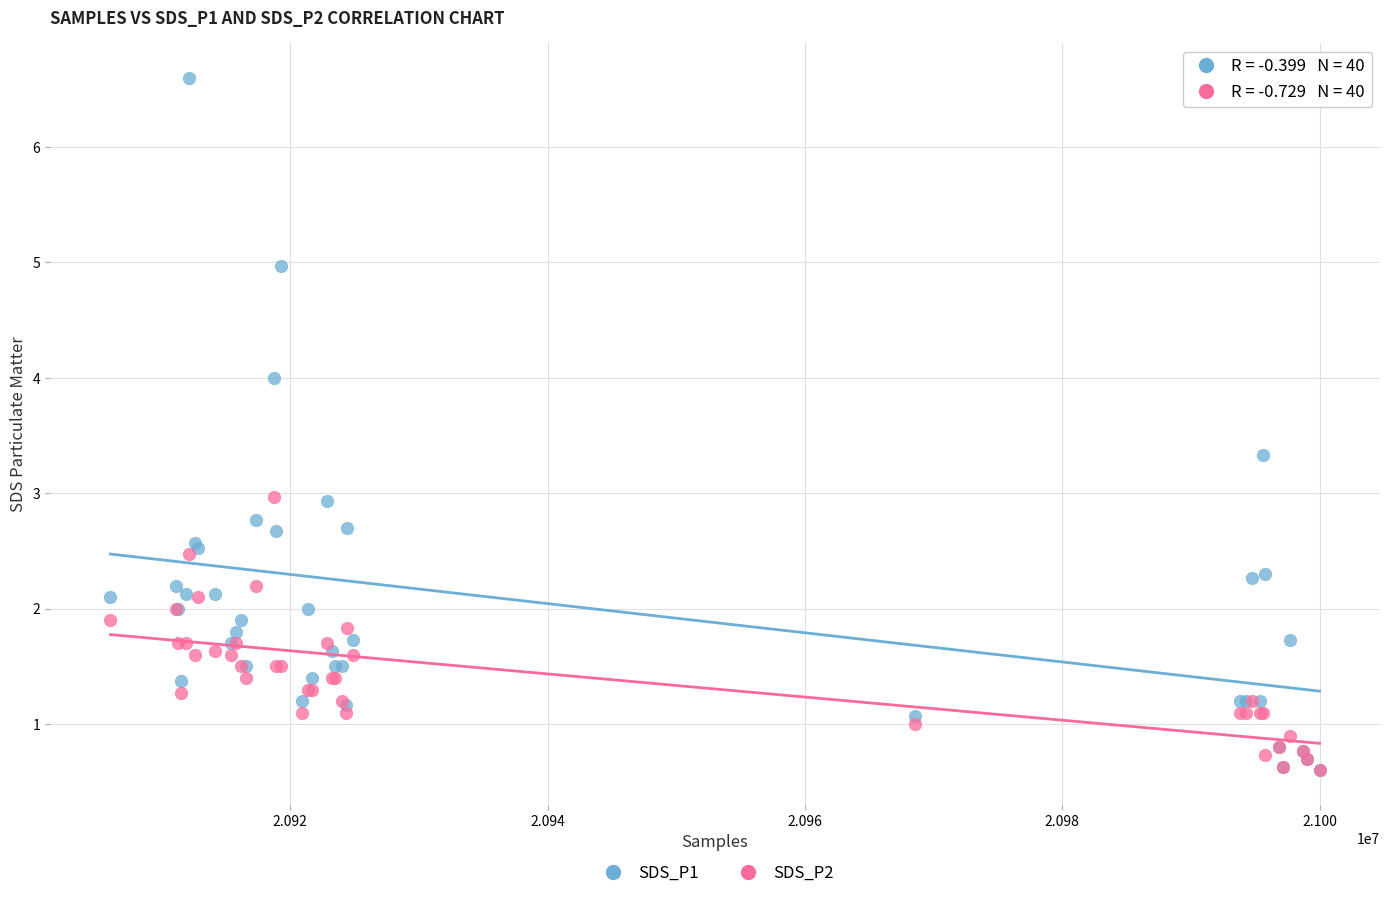

Which series has the largest Y range (max minus min)?

SDS_P1